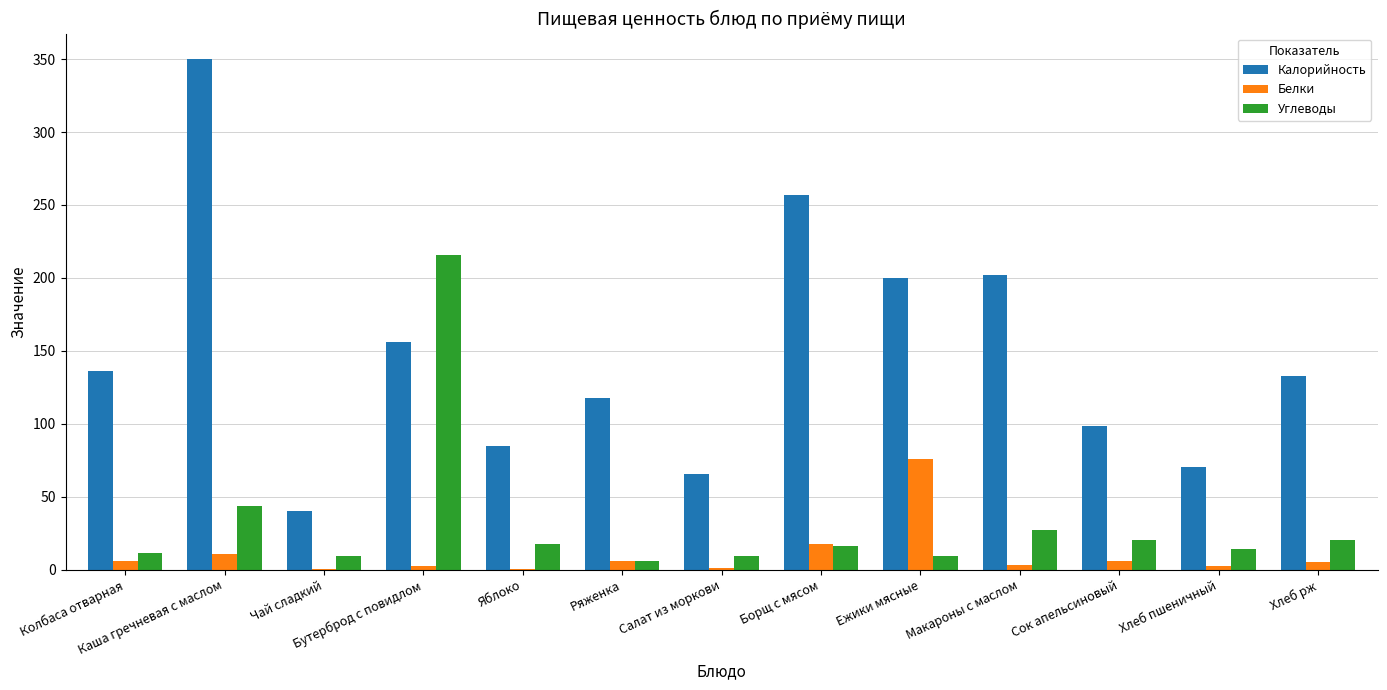

Does the chart contain stacked bars?

No